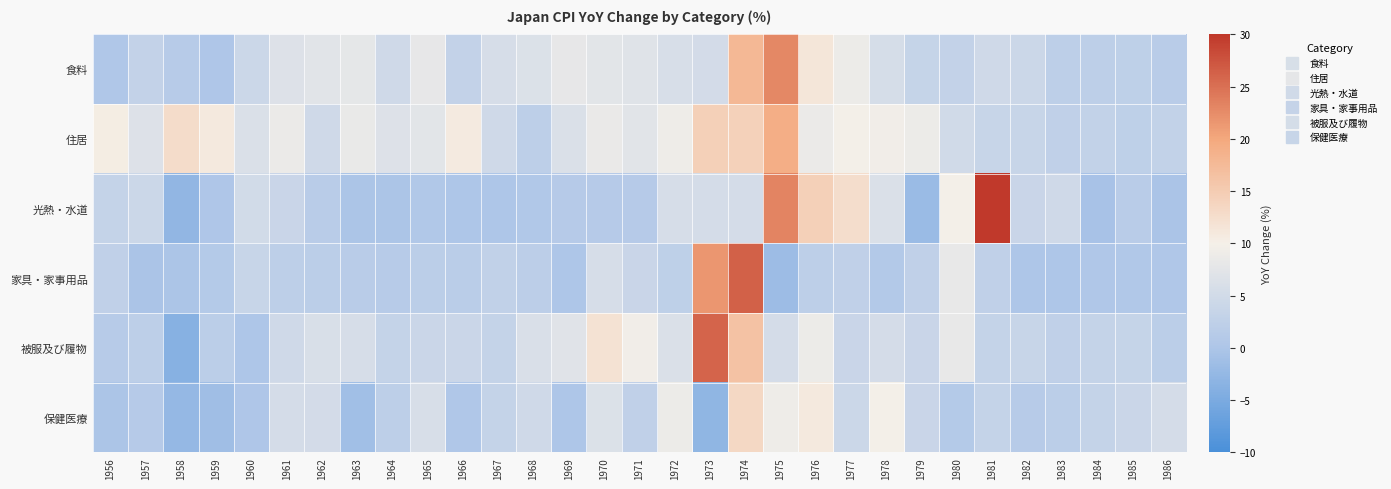

What is the difference between the highest and lowest values at 1965?

7.6